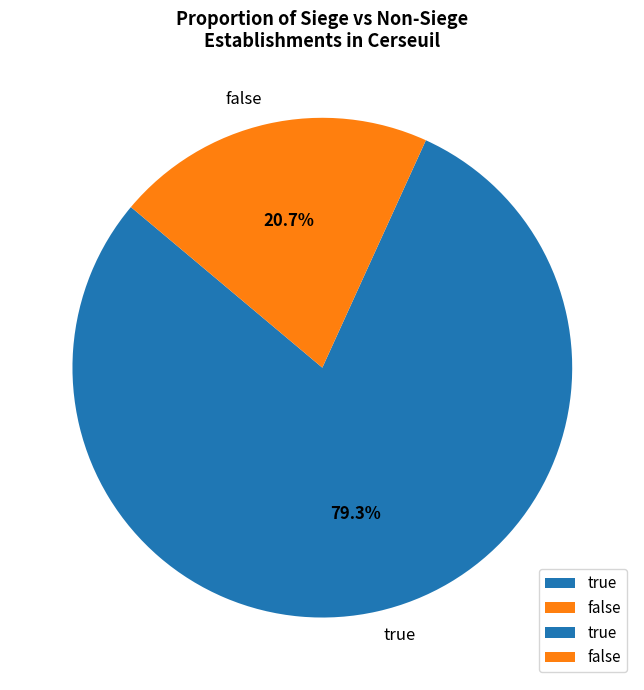

To the nearest percent, what portion does false represent?

21%